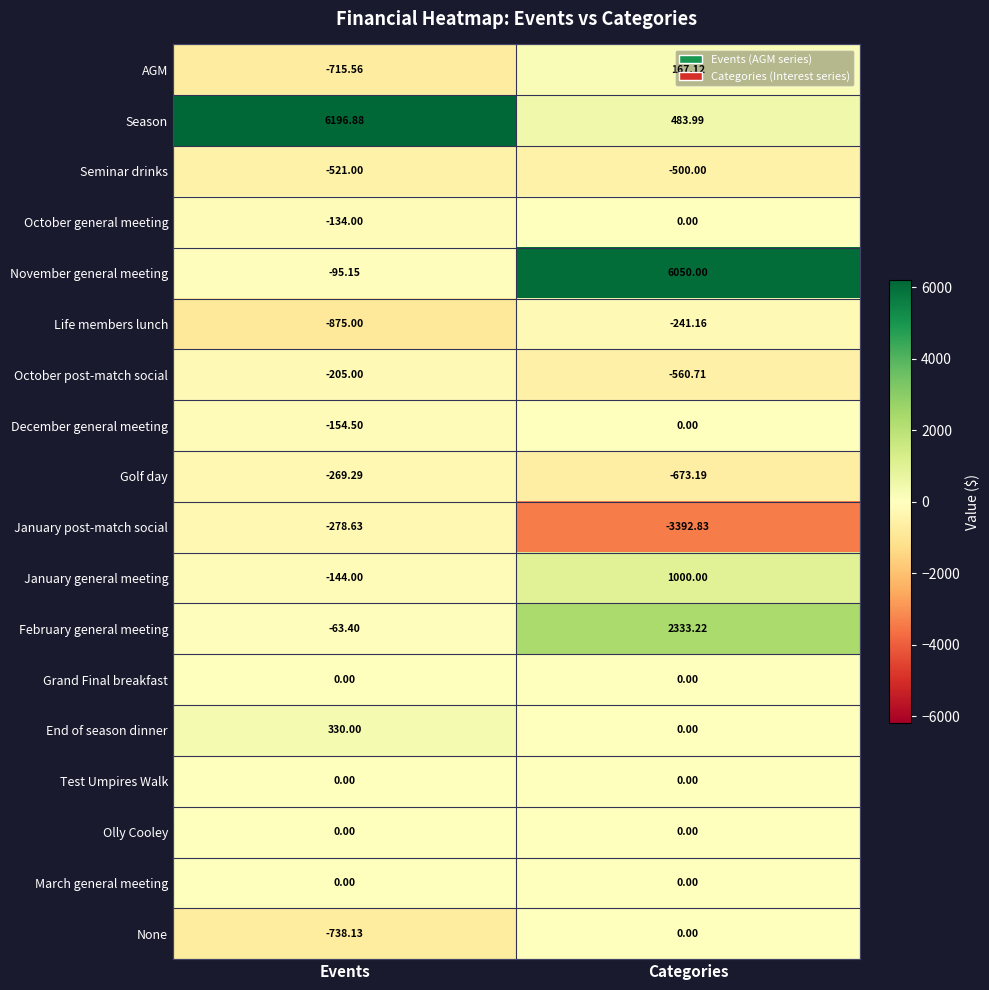

At which label is Golf day closest to -471?

Events